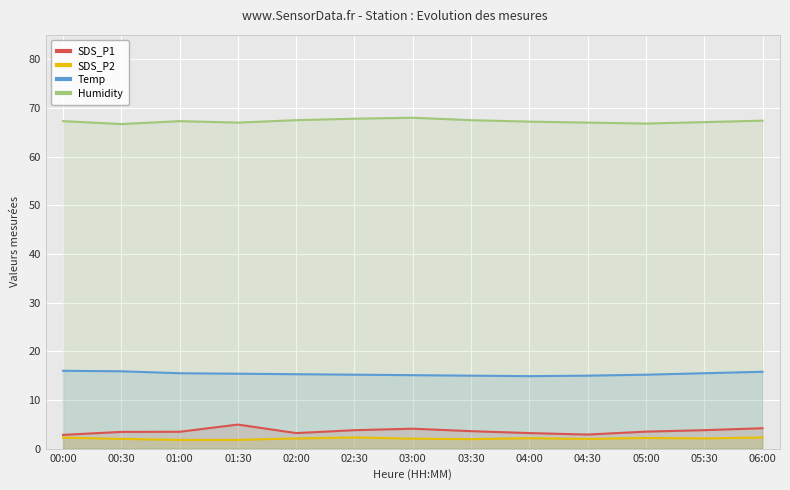

Does the chart display data point markers on the line(s)?

No